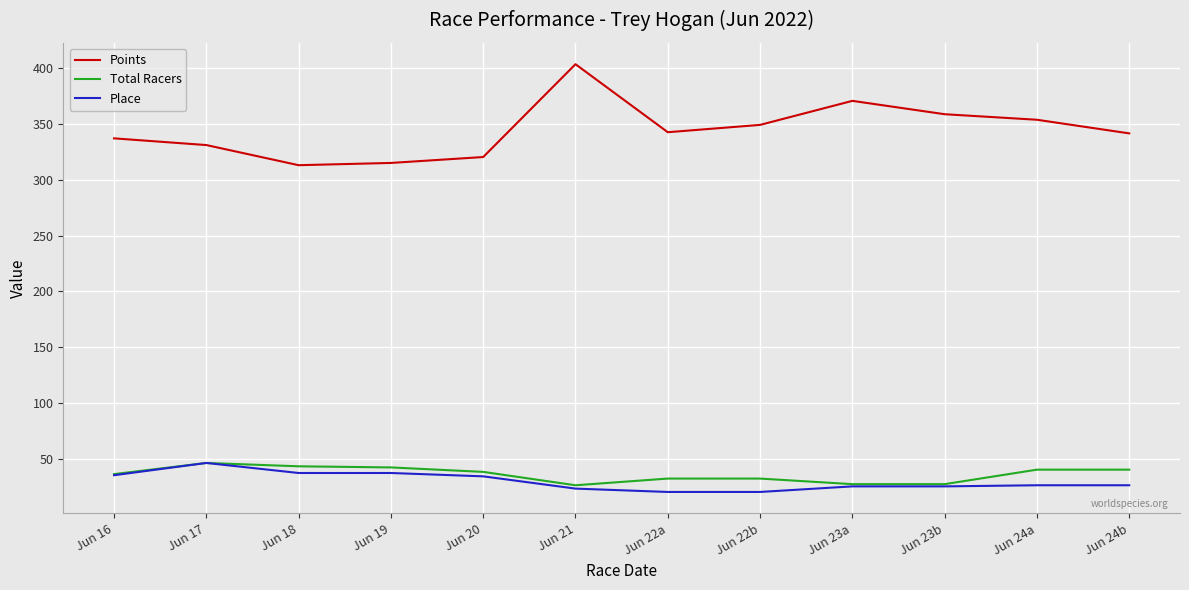

What is the maximum value for Place?

46.0